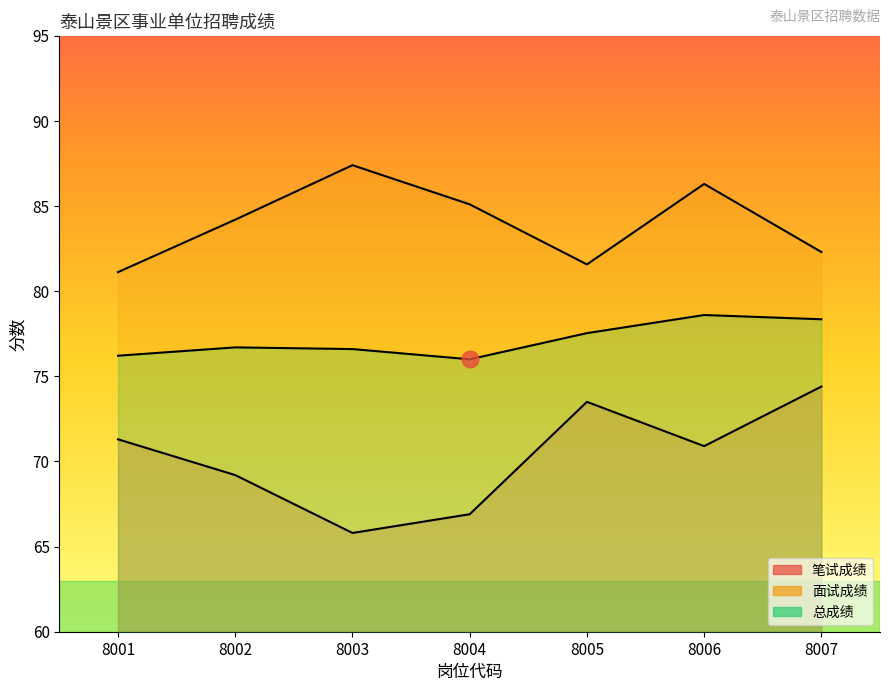

How many lines are shown in the chart?

3